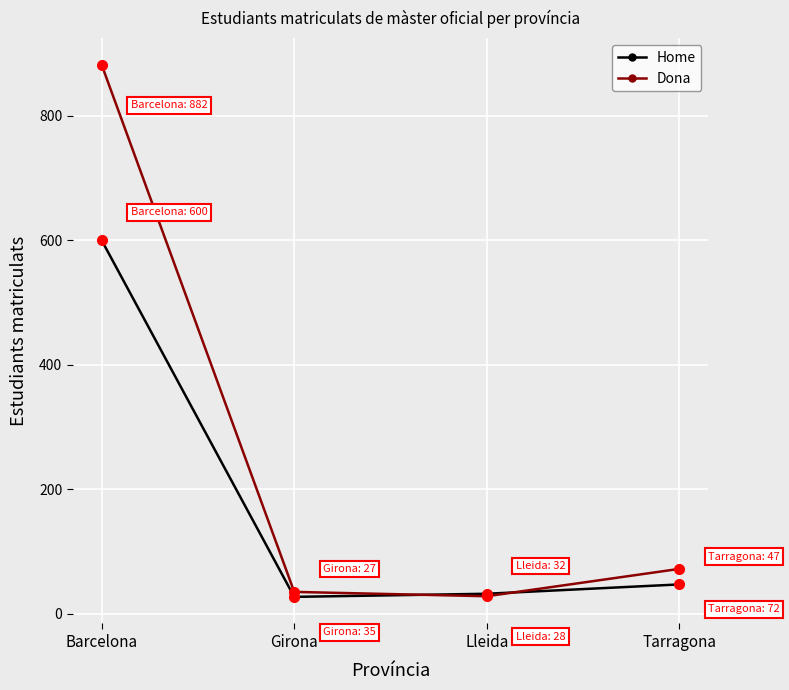

After their last crossing, which series has the higher values: Home or Dona?

Dona